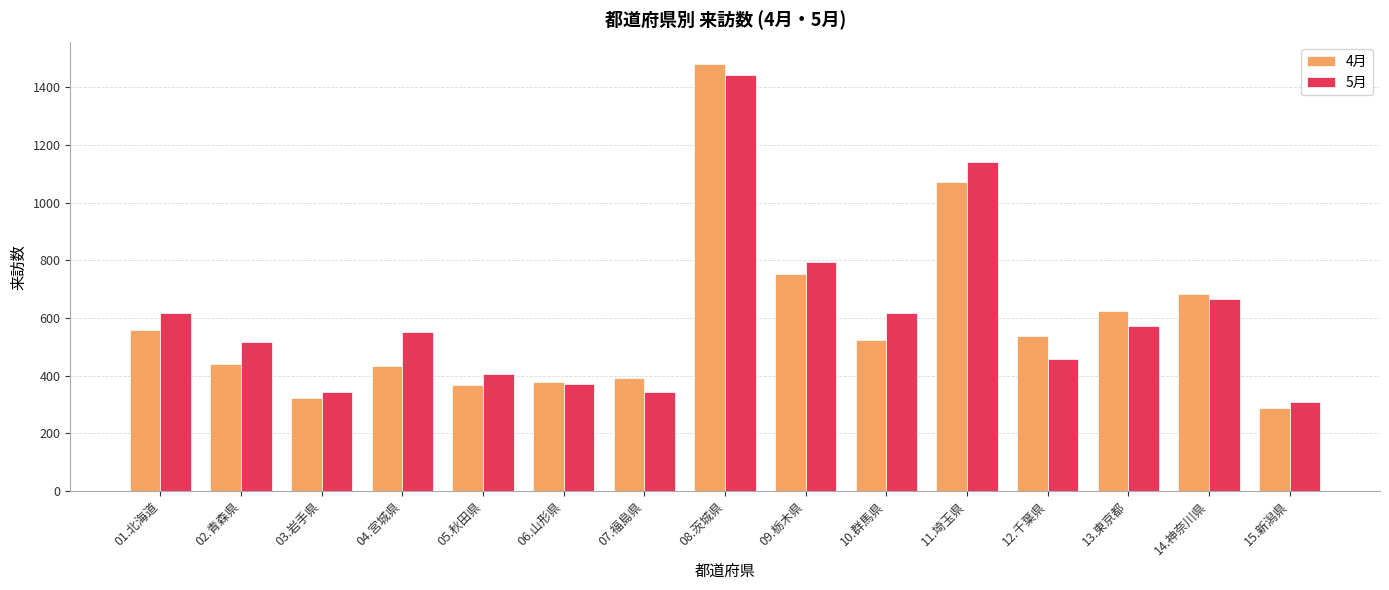

Which series has the largest range (max minus min)?

4月